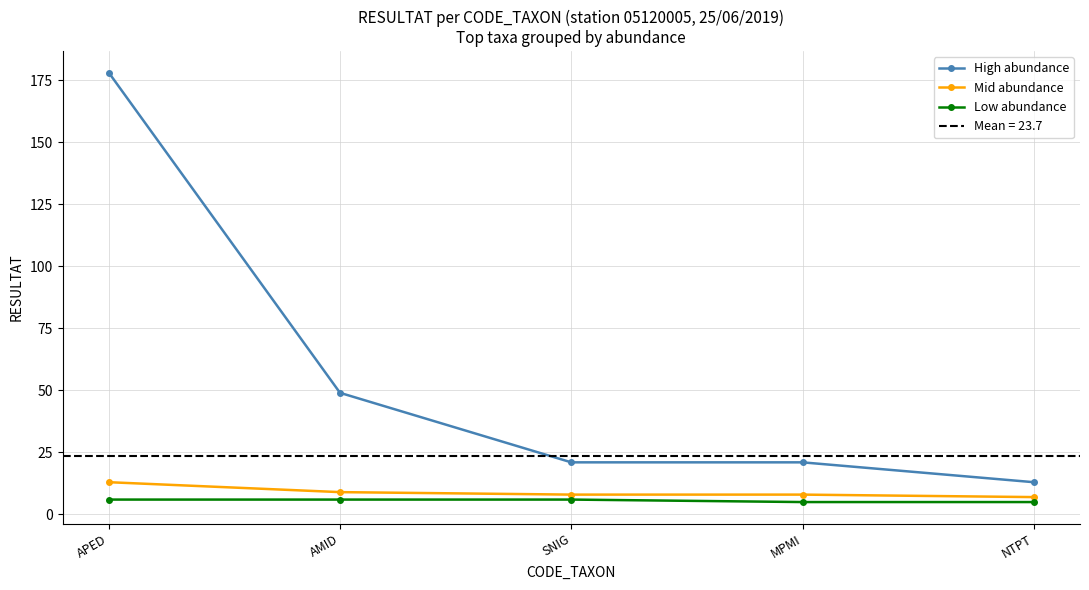

Which series has the largest range (max minus min)?

High abundance